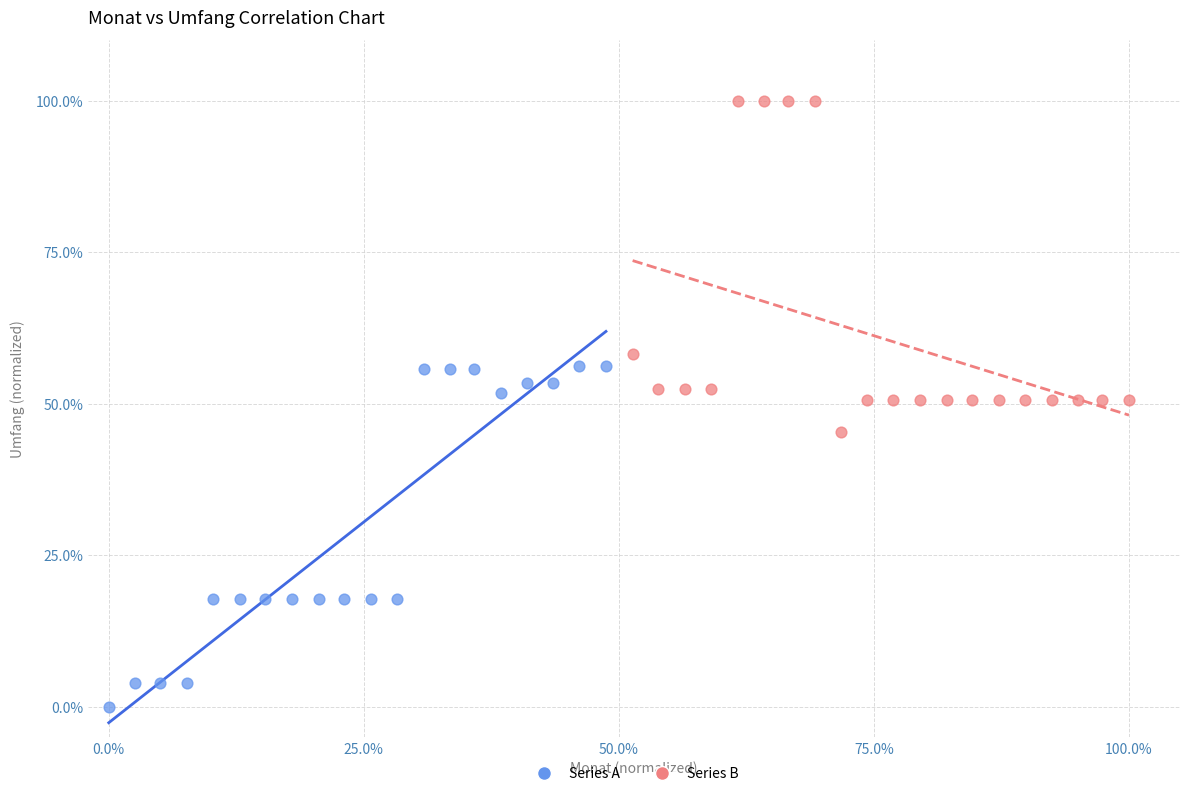

Which series reaches the minimum Y coordinate?

Series A